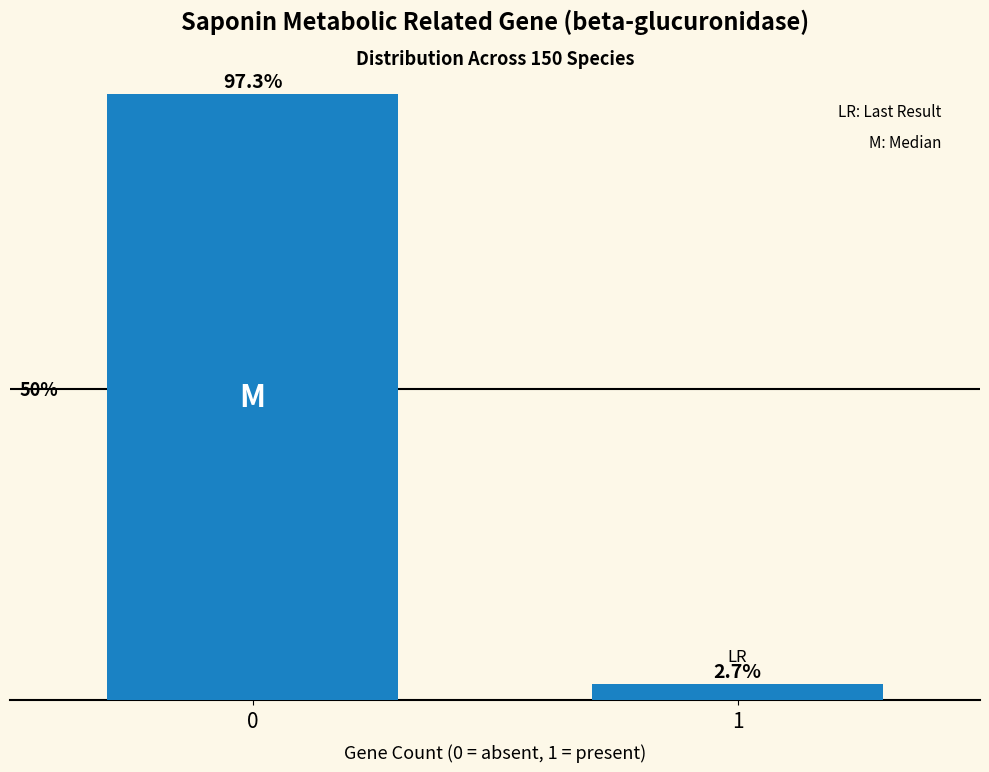

Rank the categories by value from lowest to highest.

1, 0